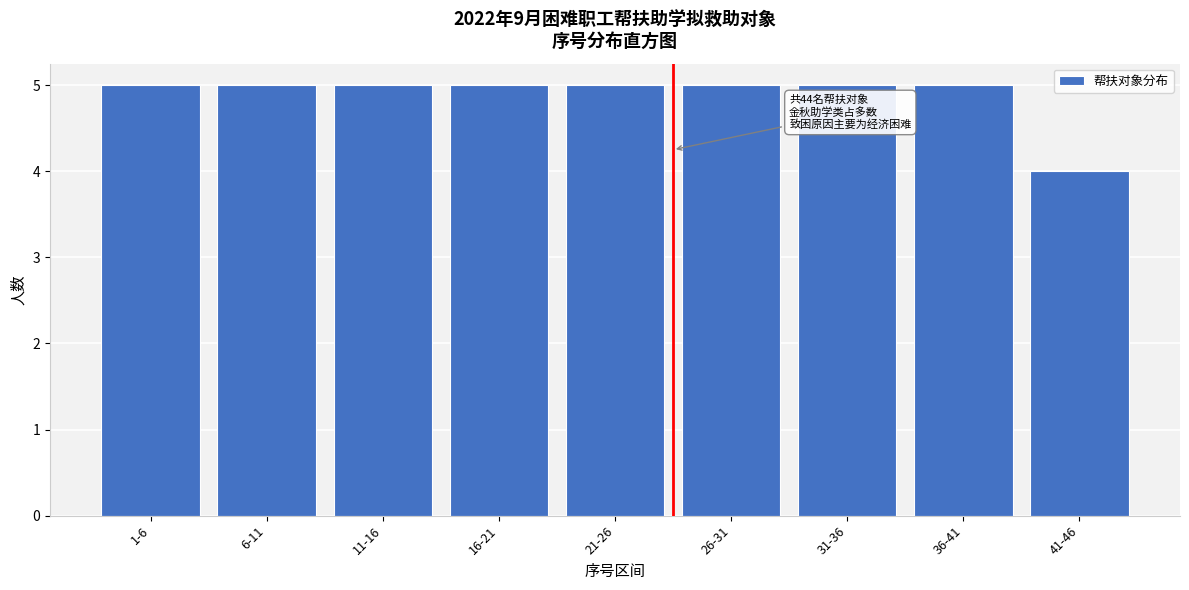

Reading left to right, extract all data points from this chart.

5	5	5	5	5	5	5	5	4